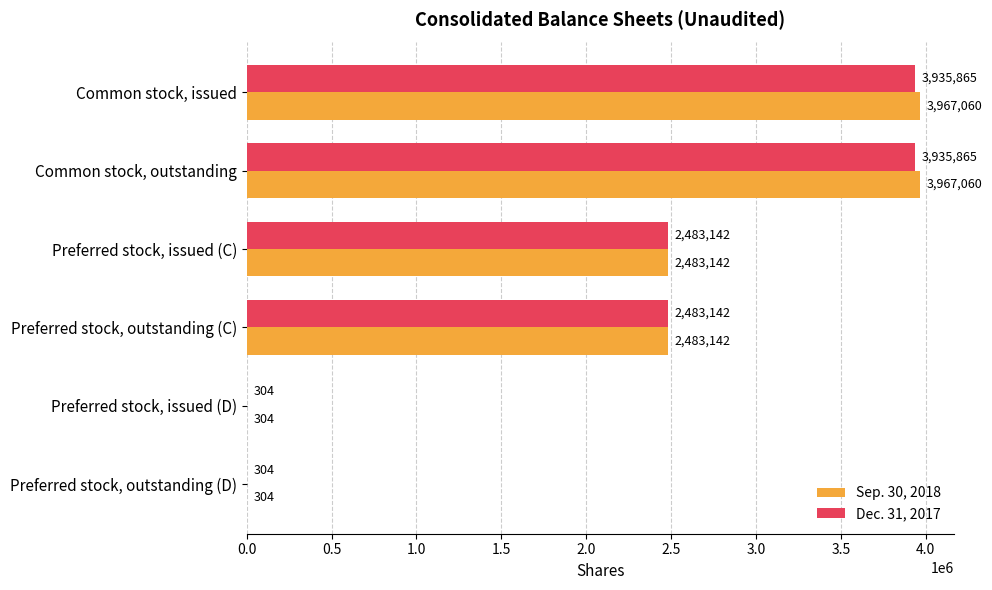

How many series are shown in this chart?

2